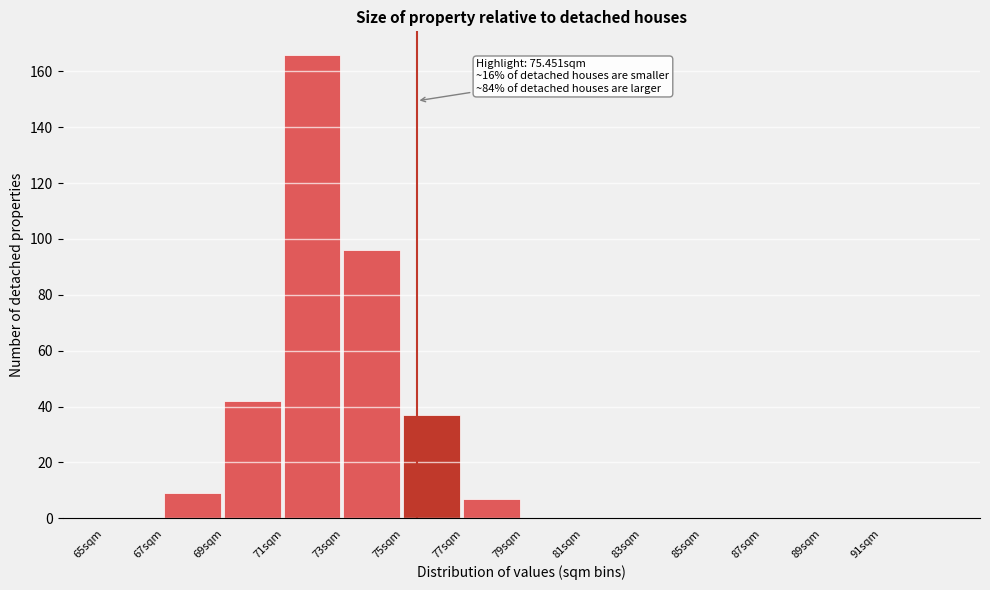

Over which range of the x-axis is the bar tallest?

71 to 73